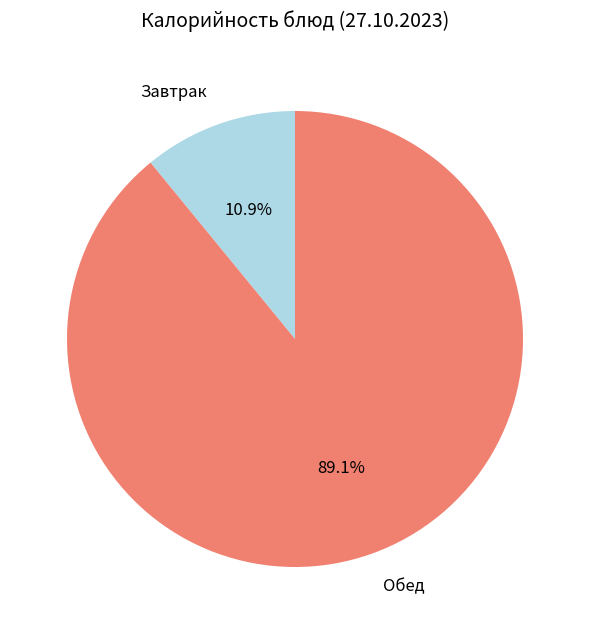

Is there any slice that represents more than half of the pie?

Yes